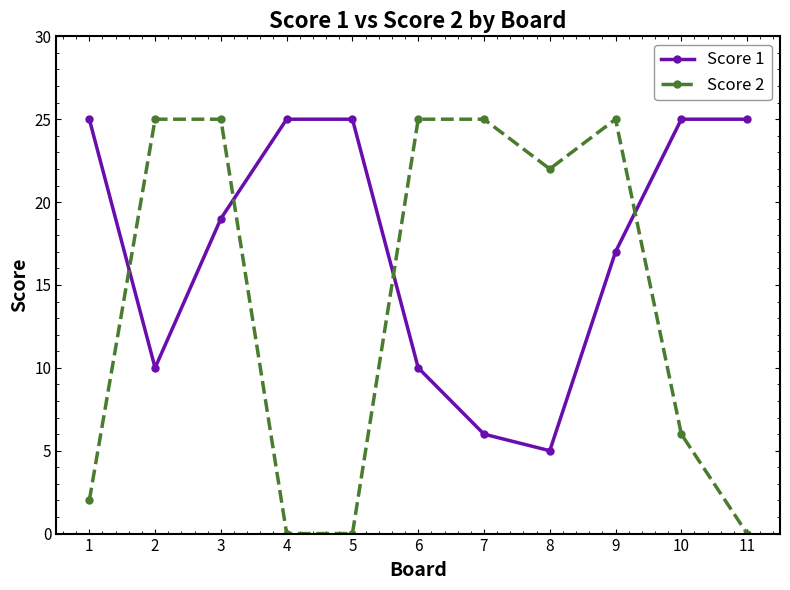

Does the chart display data point markers on the line(s)?

Yes